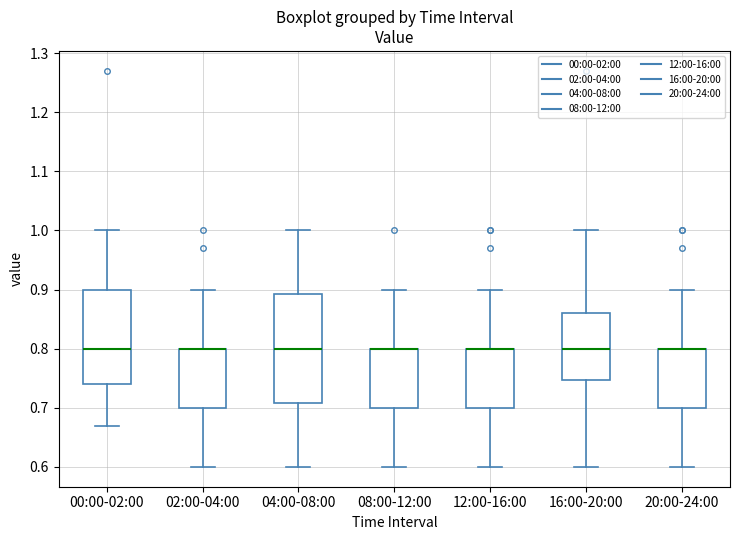

Reading left to right, transcribe this box plot: for each box, give where its median line is, the range the box spans, and where its two whiskers end, as read against the y-axis. The values are not printed on the chart, so give them approximately, as read against the axis.

00:00-02:00: median 0.80, box 0.74 to 0.90, whiskers 0.67 to 1.00
02:00-04:00: median 0.80 (drawn on the box's upper edge), box 0.70 to 0.80, whiskers 0.60 to 0.90
04:00-08:00: median 0.80, box 0.71 to 0.89, whiskers 0.60 to 1.00
08:00-12:00: median 0.80 (drawn on the box's upper edge), box 0.70 to 0.80, whiskers 0.60 to 0.90
12:00-16:00: median 0.80 (drawn on the box's upper edge), box 0.70 to 0.80, whiskers 0.60 to 0.90
16:00-20:00: median 0.80, box 0.75 to 0.86, whiskers 0.60 to 1.00
20:00-24:00: median 0.80 (drawn on the box's upper edge), box 0.70 to 0.80, whiskers 0.60 to 0.90